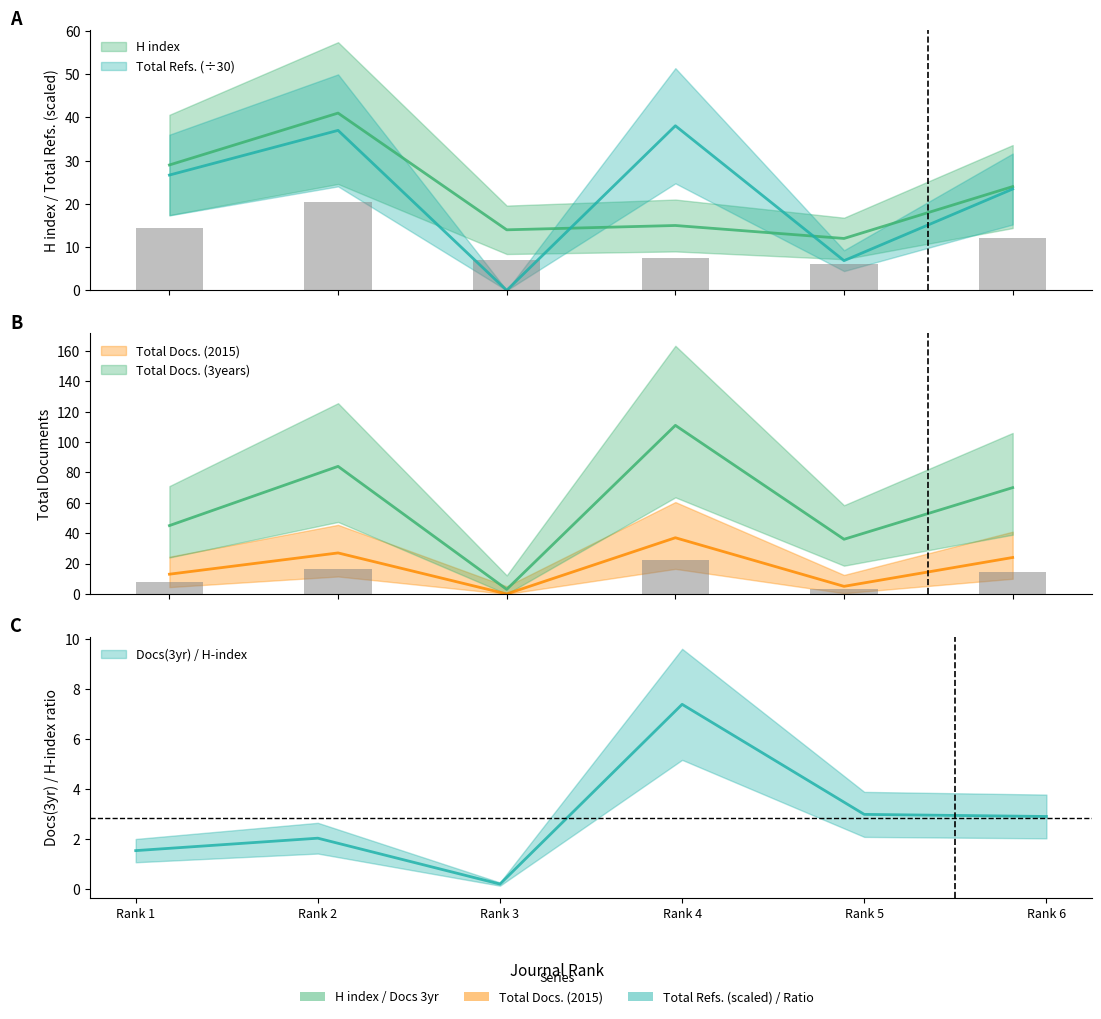

Between Rank 6 and Rank 5, which is larger?

Rank 6